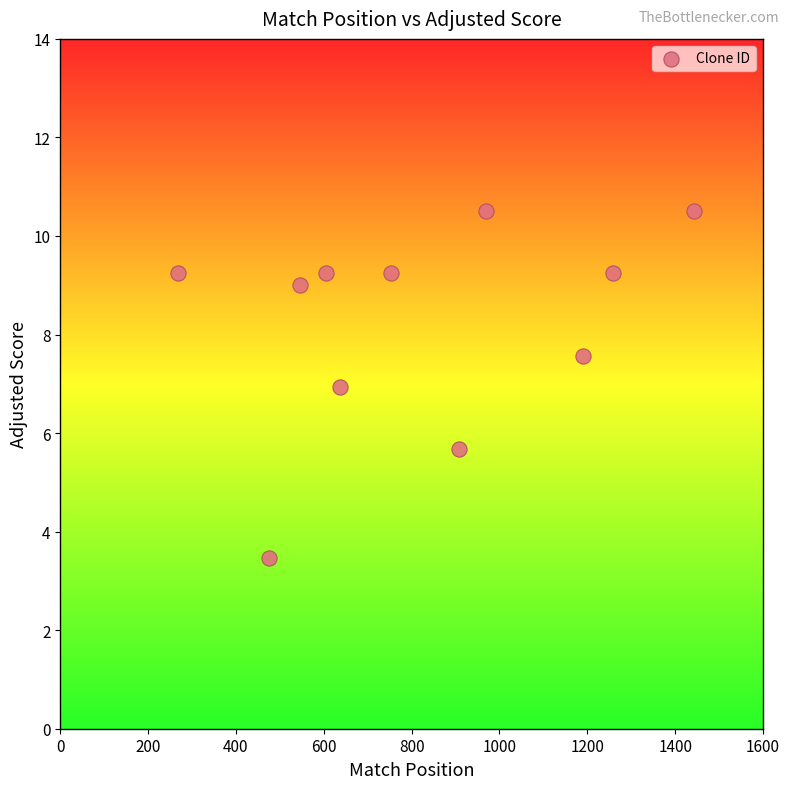

What is the average X value?

822.7